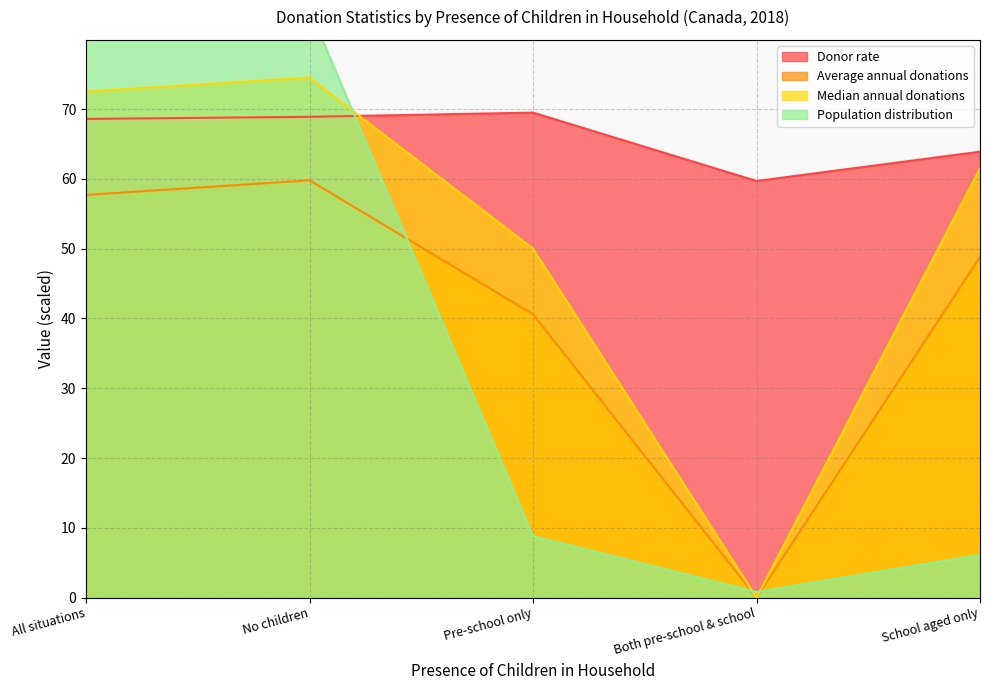

What is the difference between the maximum and minimum values in the Population distribution series?

99.2